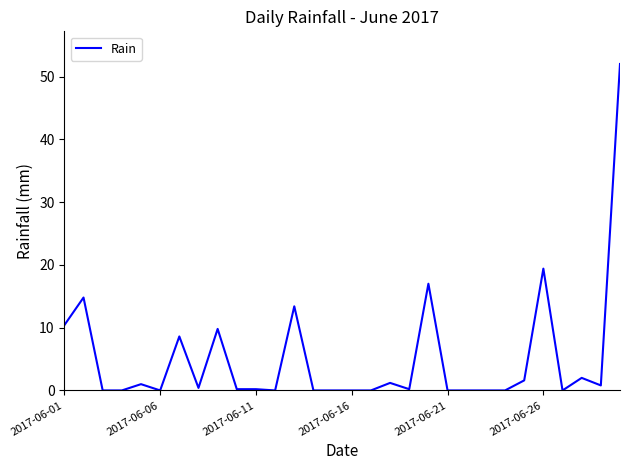

What is the difference between the maximum and minimum values?

52.0